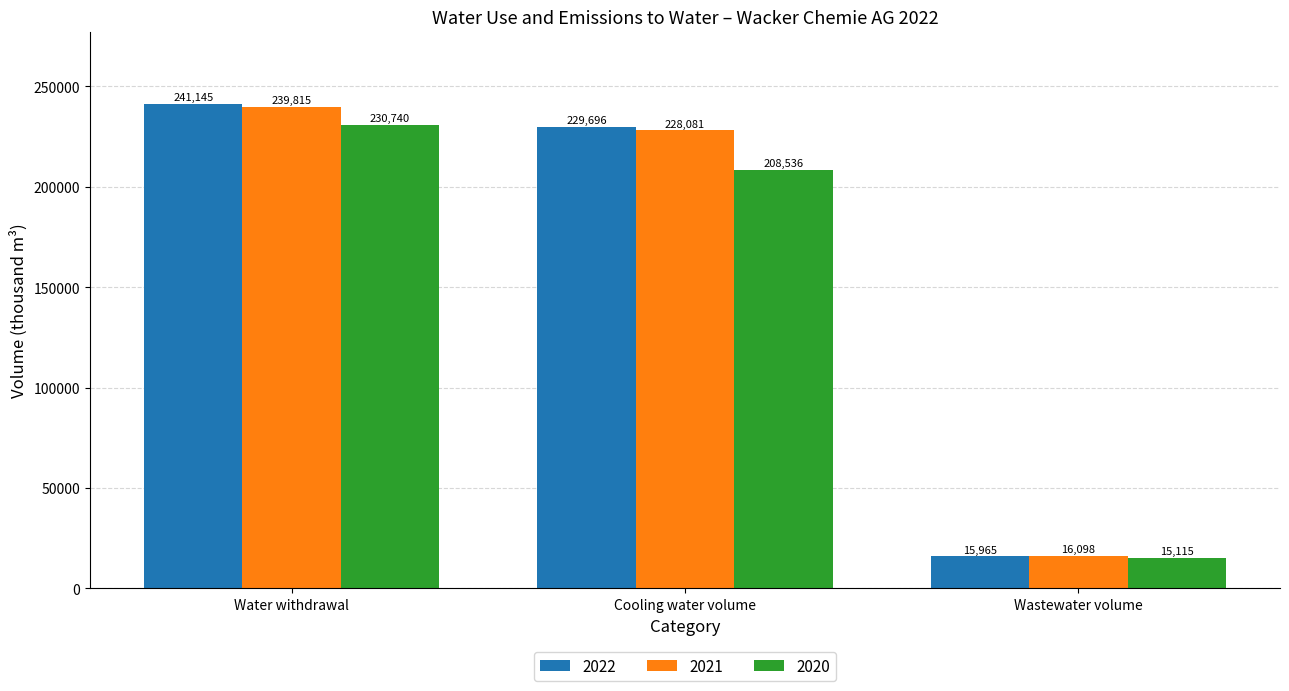

The value of 2022 at Water withdrawal is 345298. True or false?

False